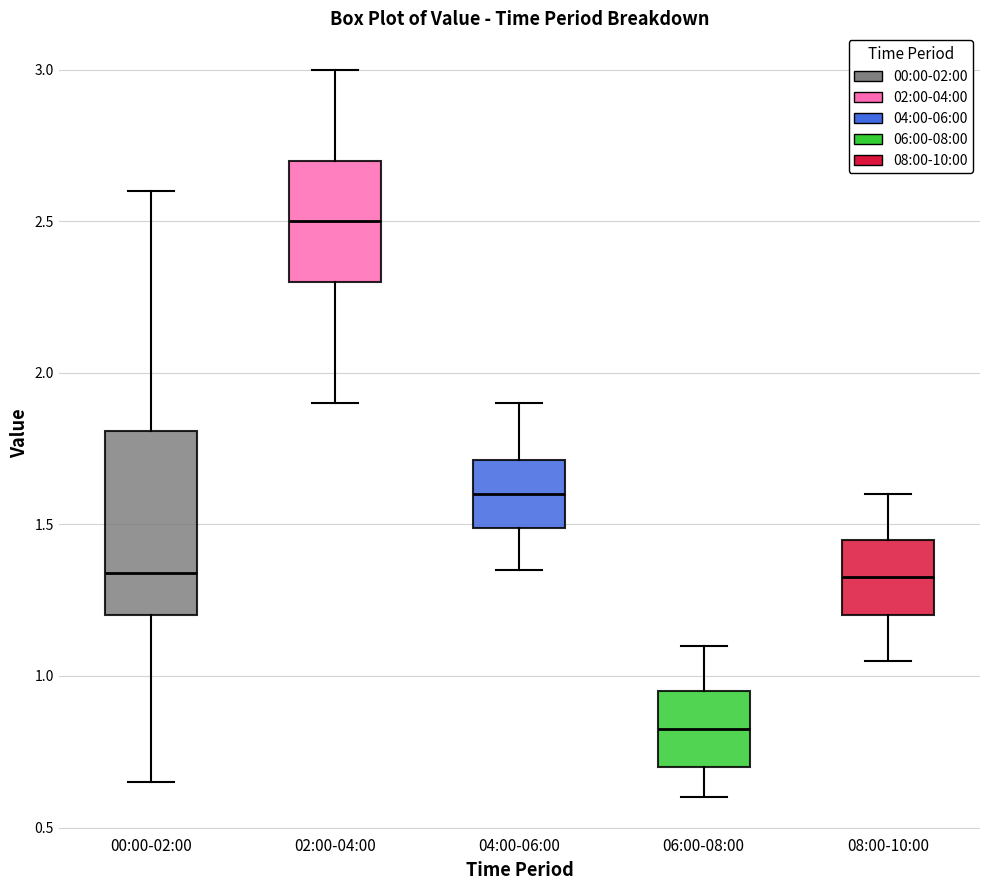

Which box's median line is the highest?

02:00-04:00